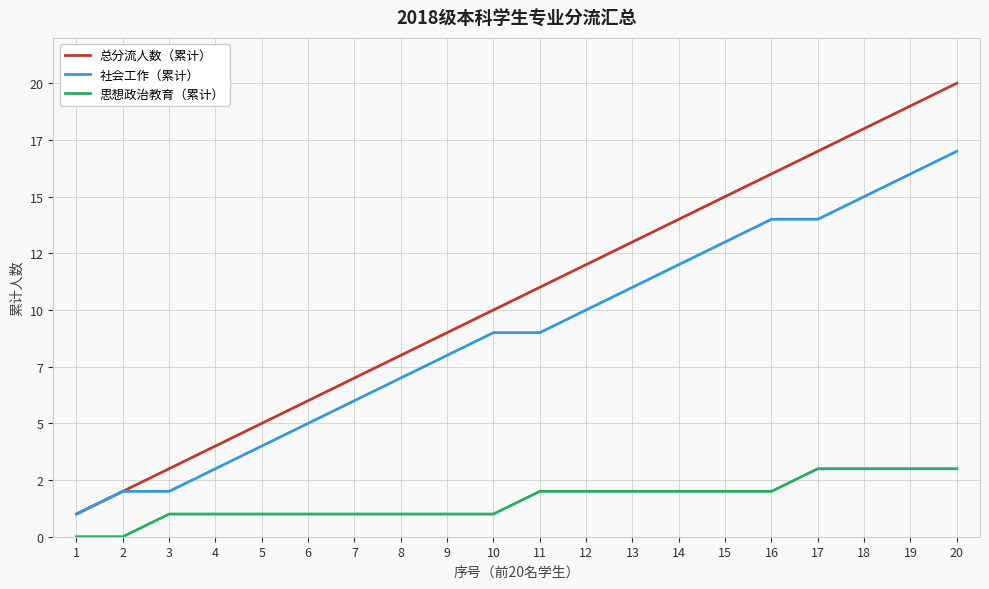

What is the sum of the 社会工作（累计） values at 16 and 17?

28